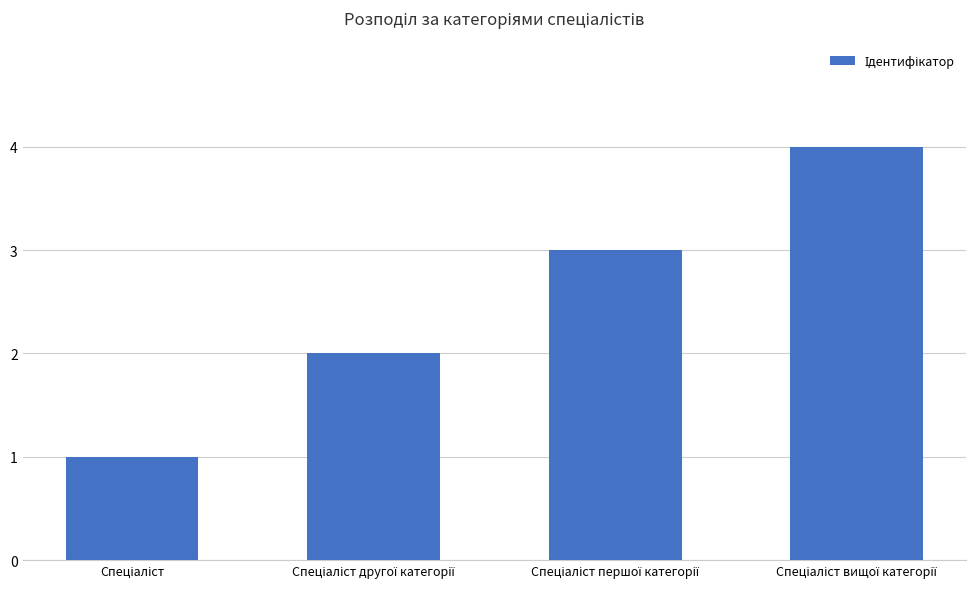

Reading right to left, transcribe all the data shown in this chart.

4	3	2	1